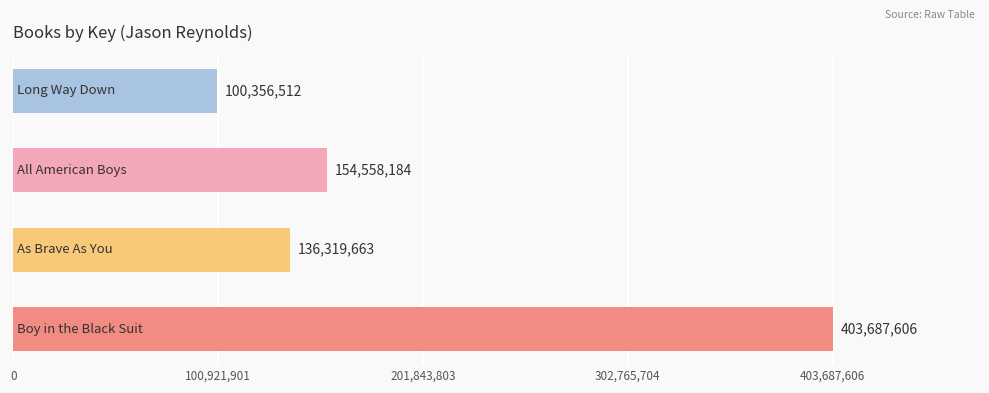

What is the greatest value displayed?

403687606